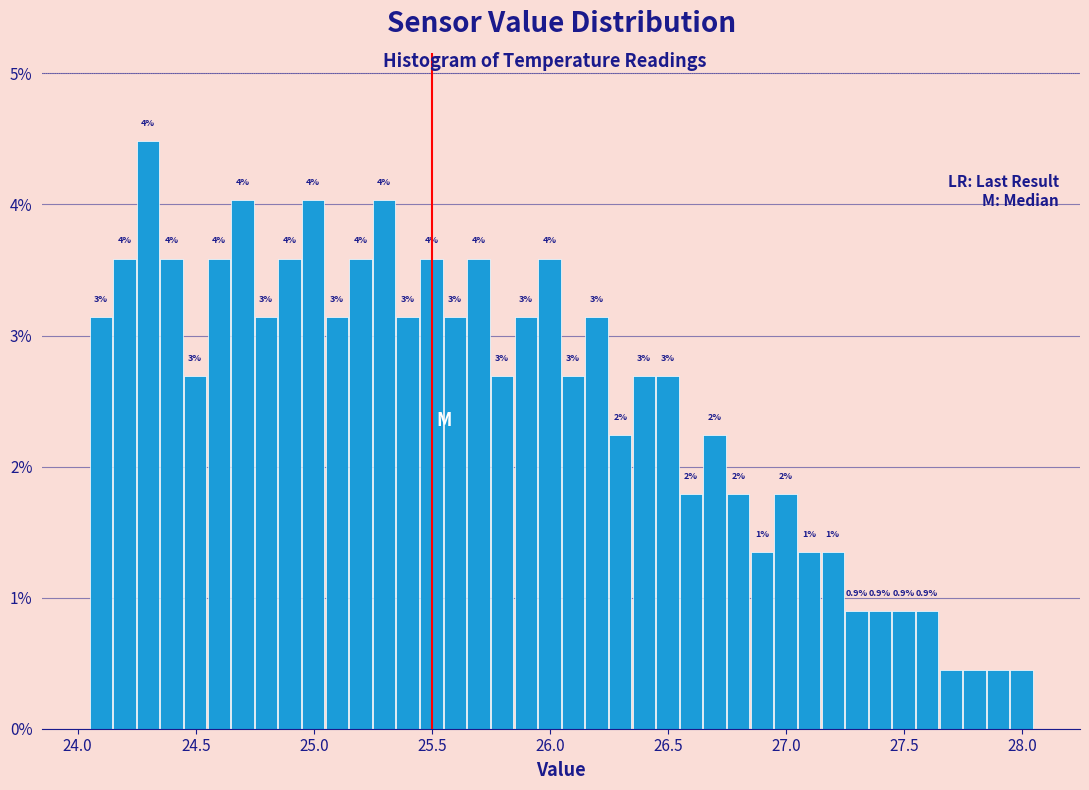

Read against the x-axis, roughly where is the centre of the tallest bar?

24.30